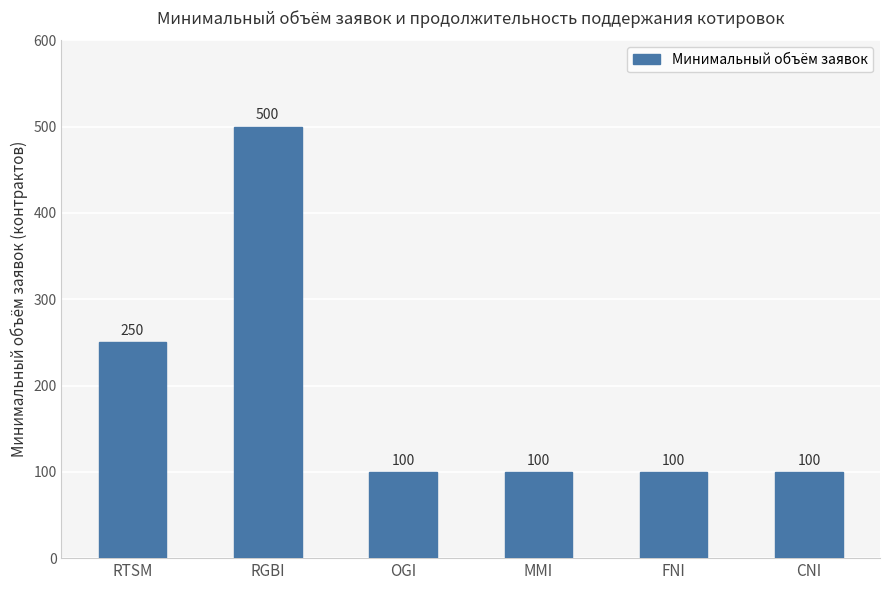

Is it true that the value at OGI is 100?

True